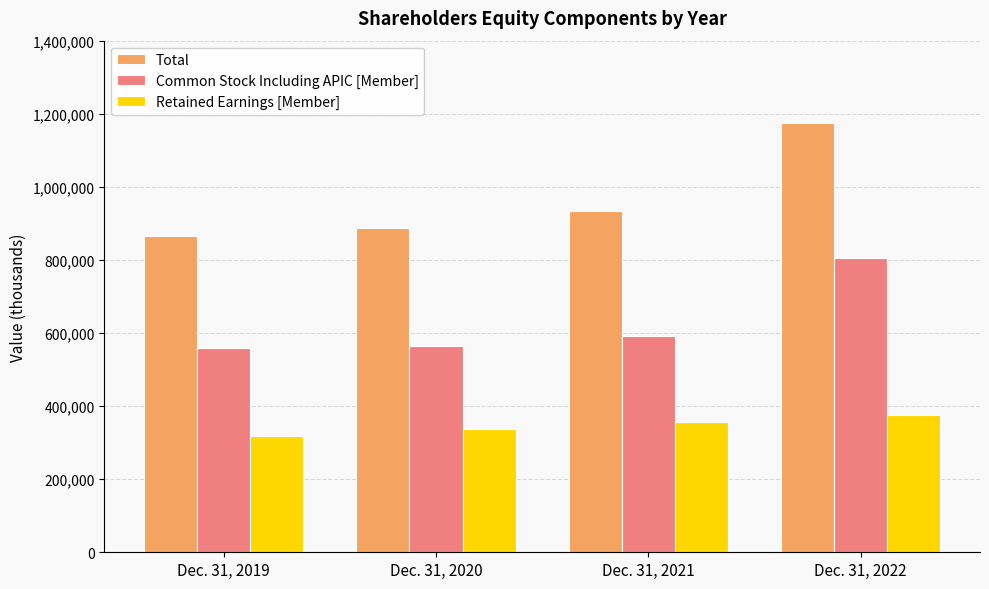

Which category has the lowest value in the Total series?

Dec. 31, 2019